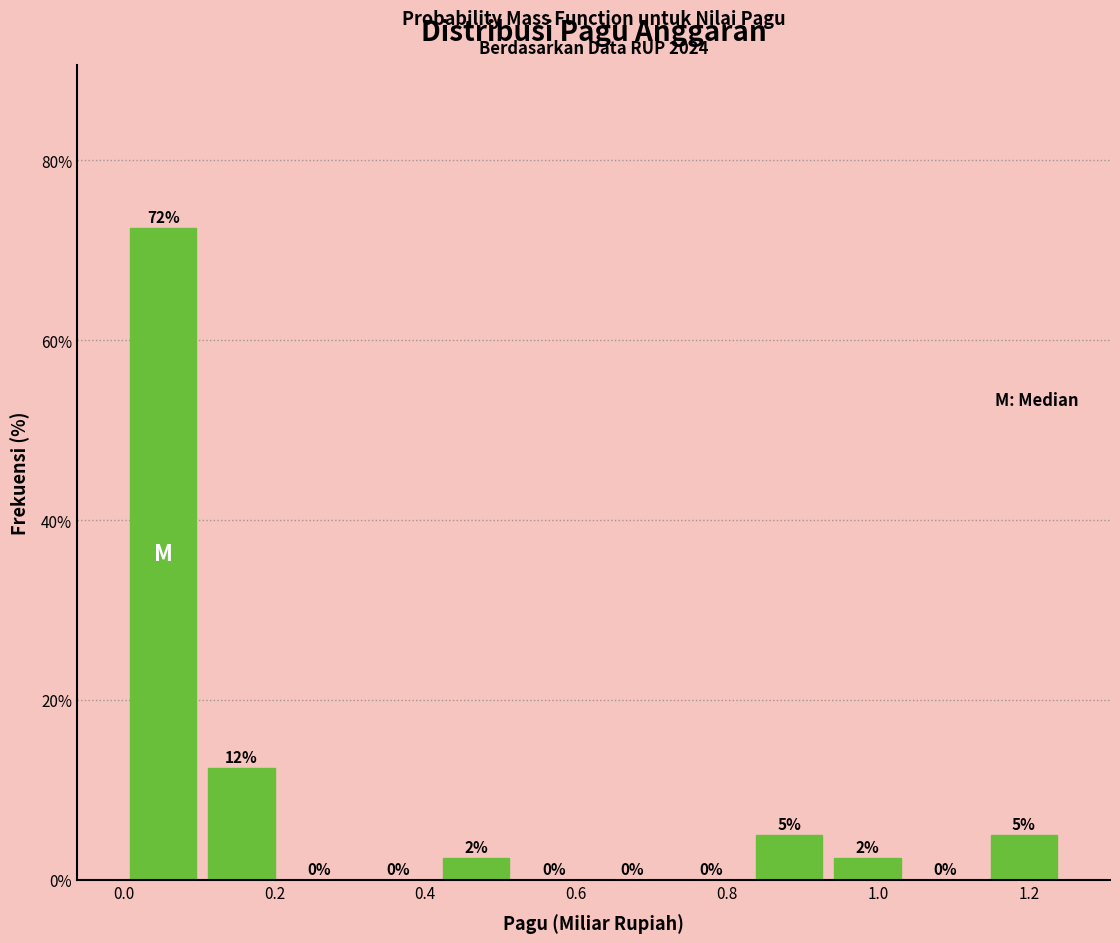

Which range on the x-axis has the tallest bar?

0.00 to 0.10